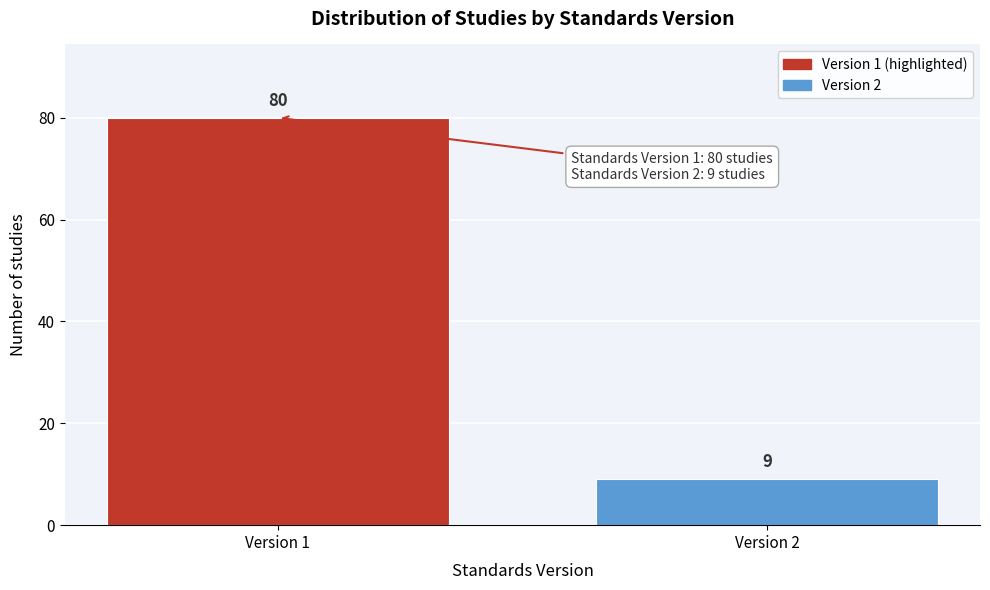

Reading left to right, what are all the values shown in this chart?

80	9